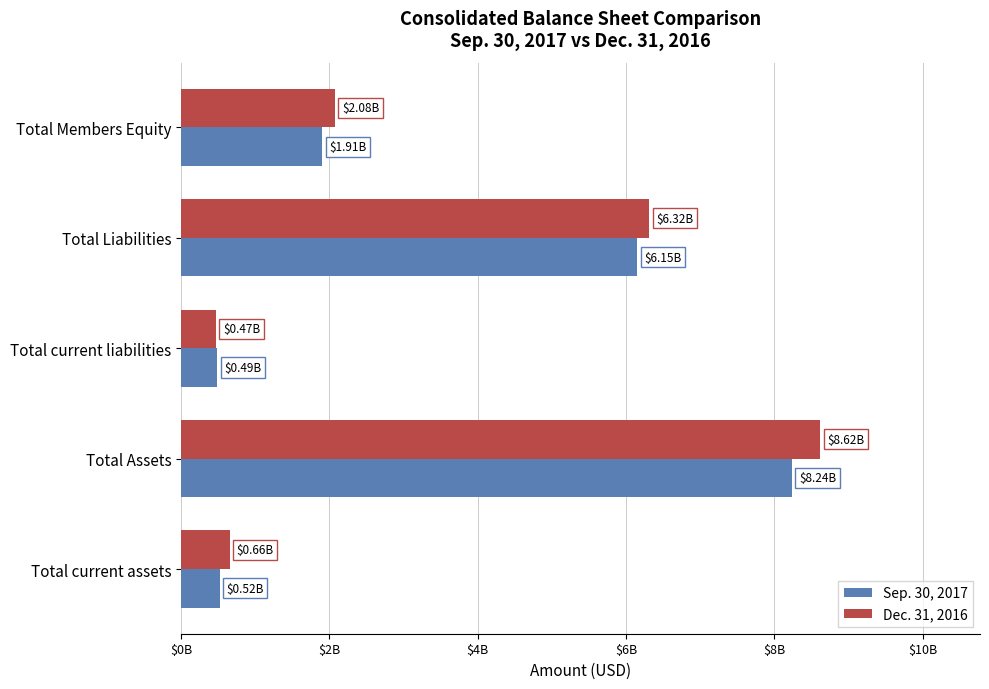

At which category does the chart reach its peak across all series?

Total Assets